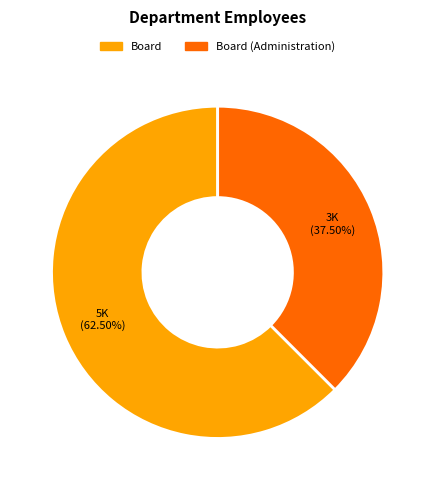

Is there a majority slice in this chart?

Yes